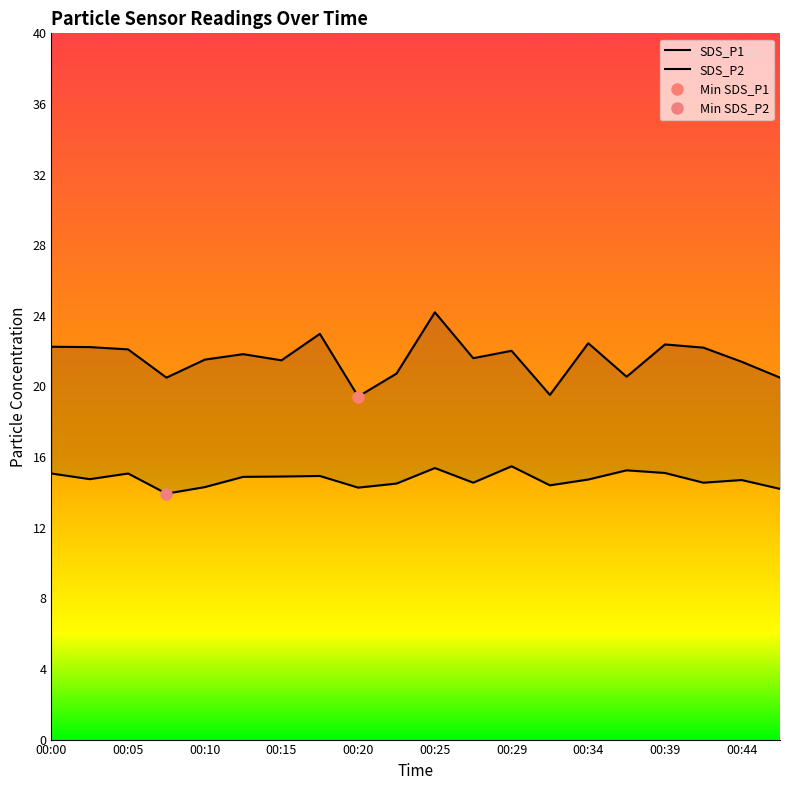

Reading right to left, what are all the values shown in this chart?

SDS_P1: 20.5	21.4	22.2	22.4	20.6	22.4	19.5	22.0	21.6	24.2	20.7	19.4	23.0	21.5	21.8	21.5	20.5	22.1	22.2	22.2
SDS_P2: 14.2	14.7	14.6	15.1	15.2	14.7	14.4	15.5	14.6	15.4	14.5	14.3	14.9	14.9	14.9	14.3	13.9	15.1	14.8	15.1